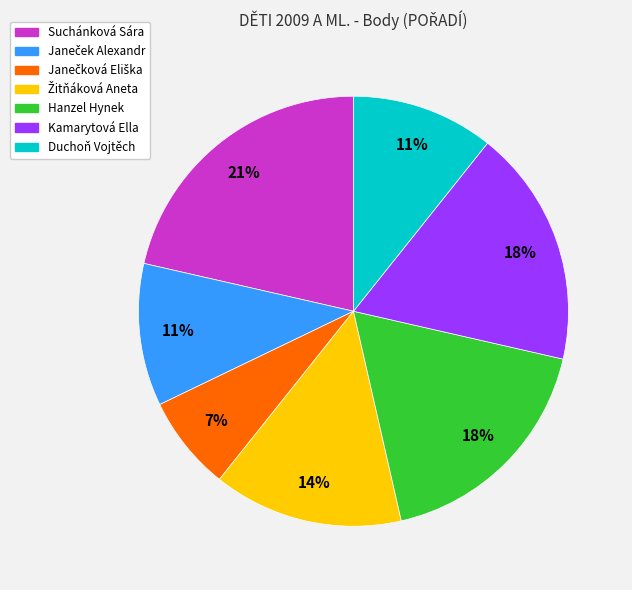

Does any single category account for the majority?

No